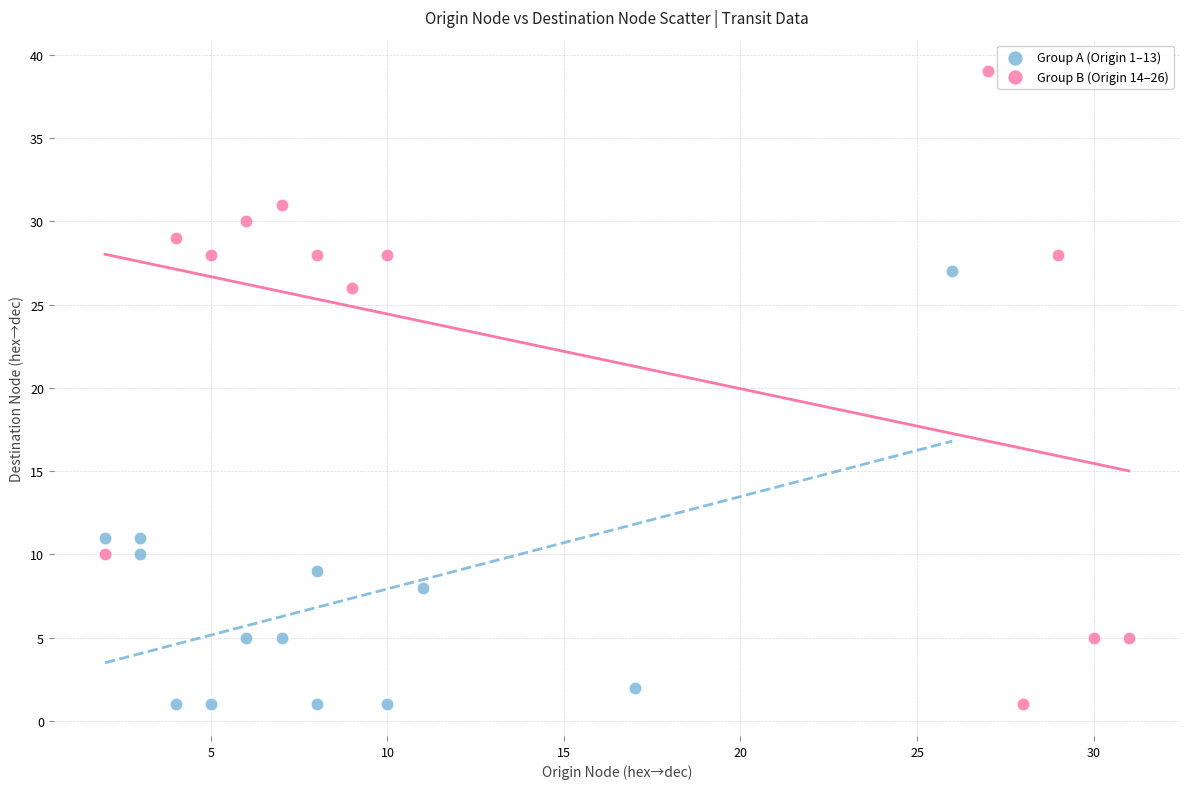

Which series reaches the maximum Y coordinate?

Group B (Origin 14–26)